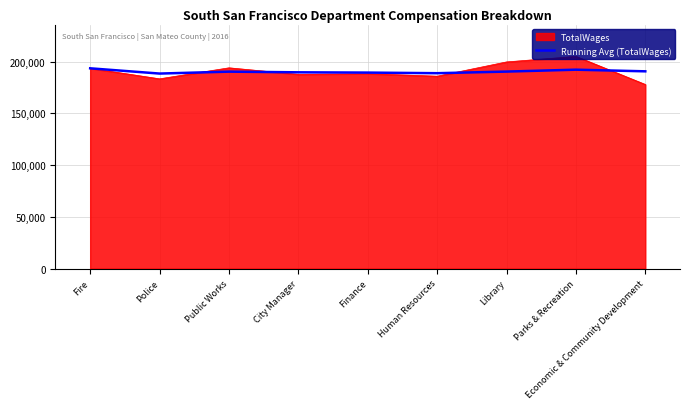

How many series are shown in this chart?

2